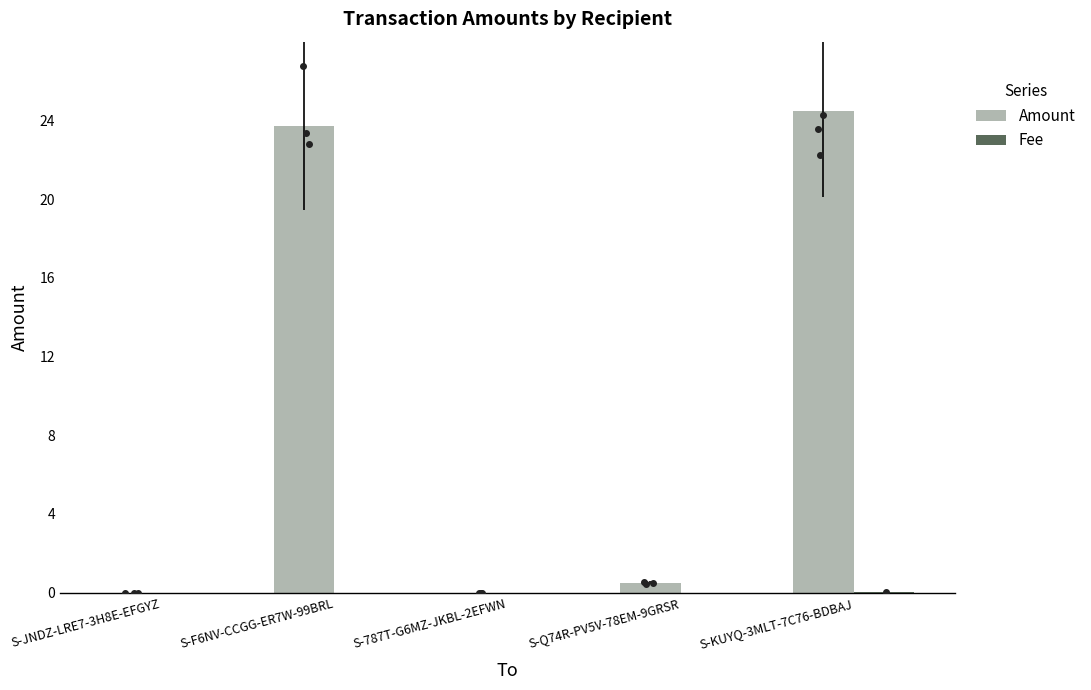

Which series changed the most between S-JNDZ-LRE7-3H8E-EFGYZ and S-F6NV-CCGG-ER7W-99BRL?

Amount